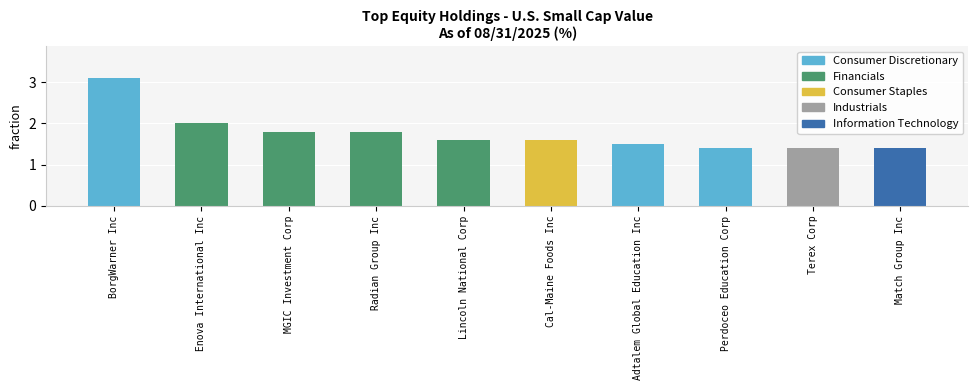

What is the sum of the values at Terex Corp and Adtalem Global Education Inc?

2.9